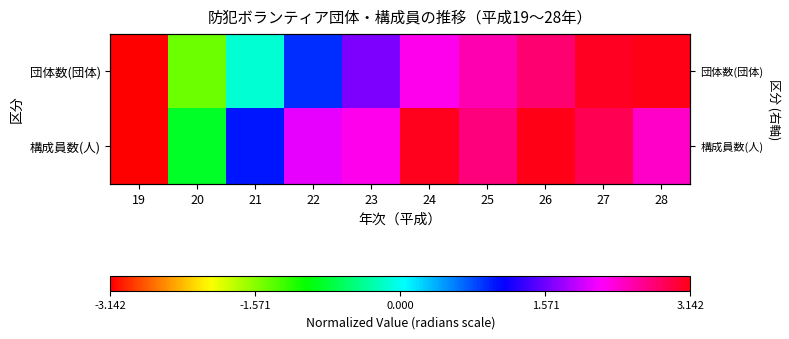

Which series has the widest spread of values?

団体数(団体)